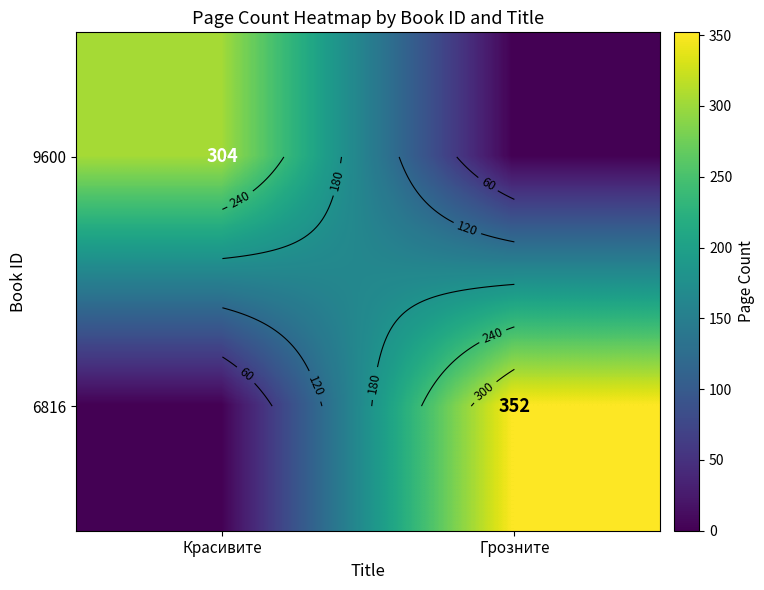

The 9600 series shows 0 at Грозните. True or false?

True